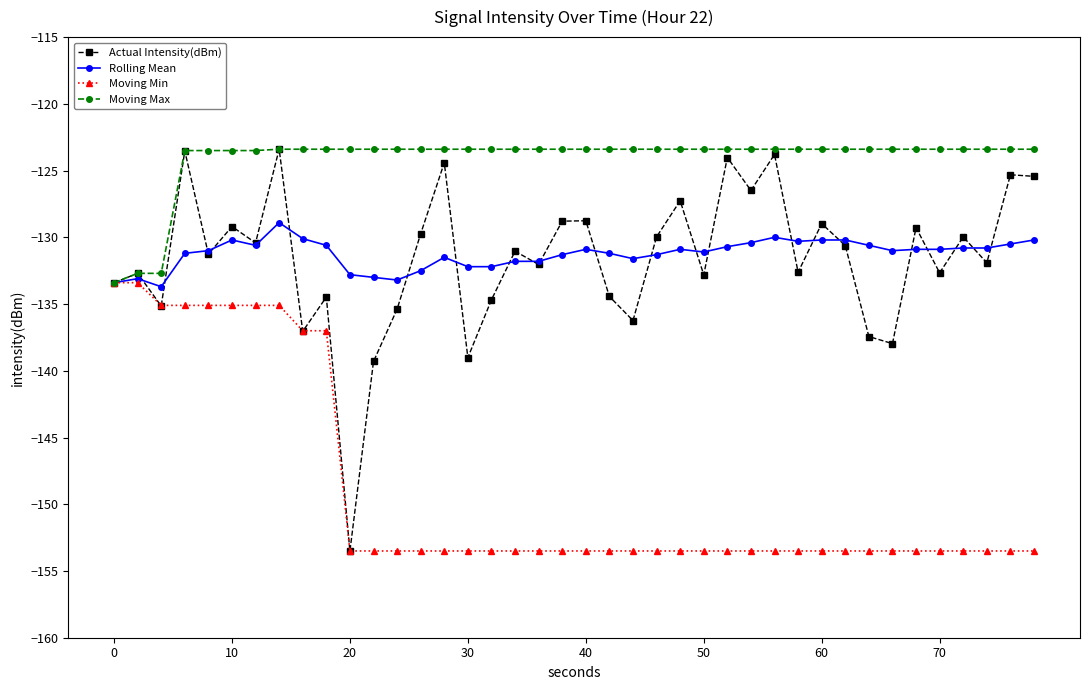

How many lines are shown in the chart?

4